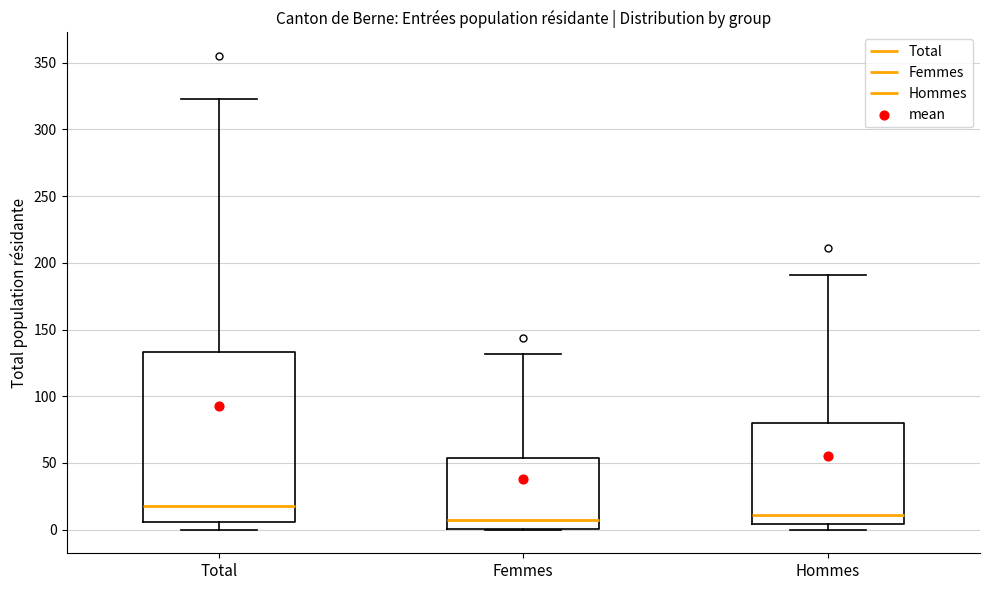

Reading left to right, transcribe this box plot: for each box, give where its median line is, the range the box spans, and where its two whiskers end, as read against the y-axis. The values are not printed on the chart, so give them approximately, as read against the axis.

Total: median 20, box 5 to 135, whiskers 0 to 325
Femmes: median 5, box 0 to 55, whiskers 0 to 130
Hommes: median 10, box 5 to 80, whiskers 0 to 190